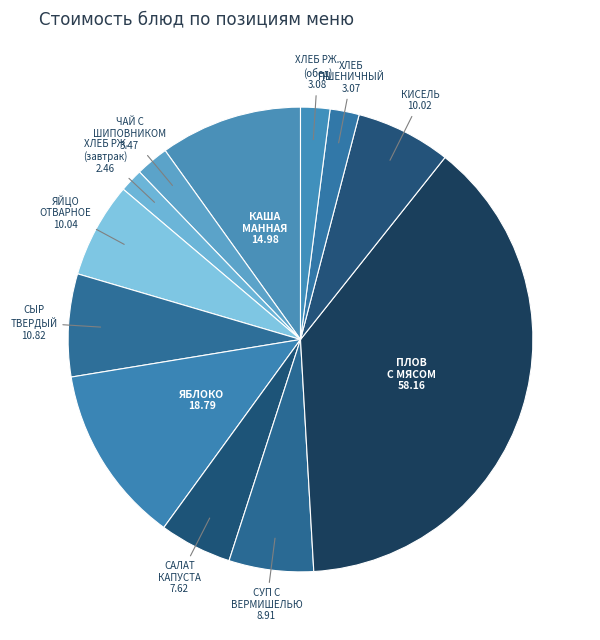

Which has a higher value, СУП С ВЕРМИШЕЛЬЮ or ЯЙЦО ОТВАРНОЕ?

ЯЙЦО ОТВАРНОЕ